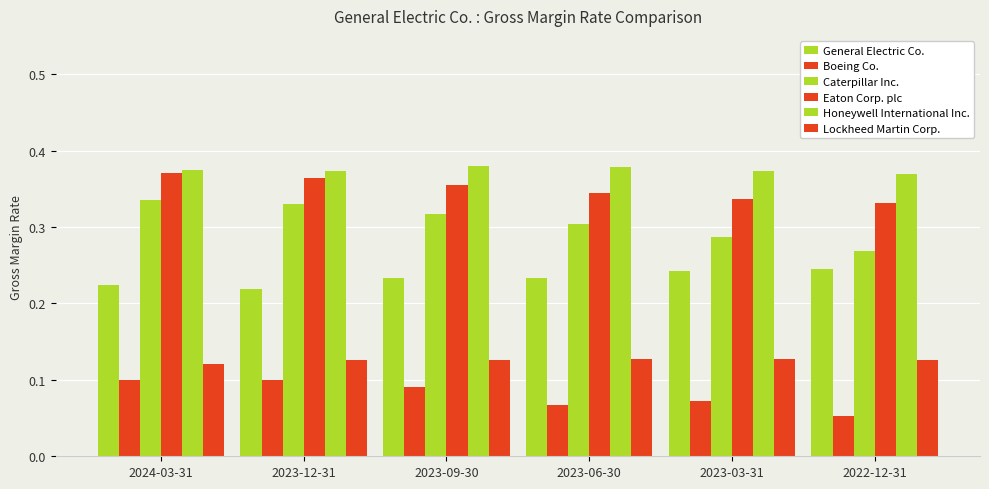

What position from the right is 2023-12-31?

5